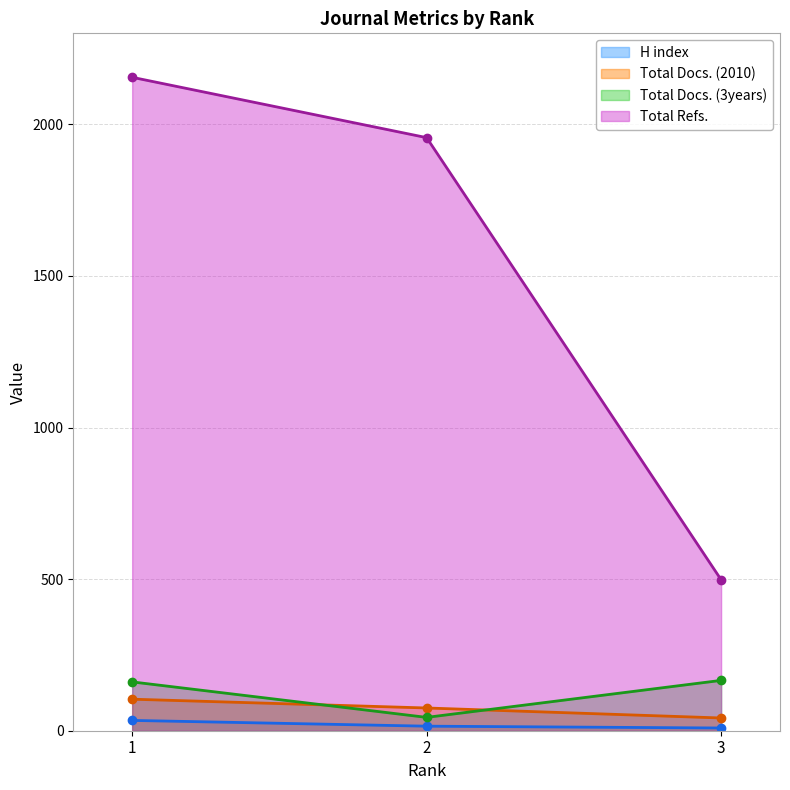

The value of Total Docs. (3years) at 2 is 26. True or false?

False